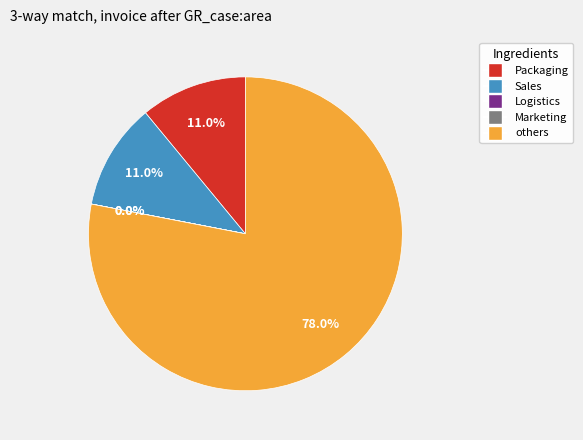

Is there any slice that represents more than half of the pie?

Yes